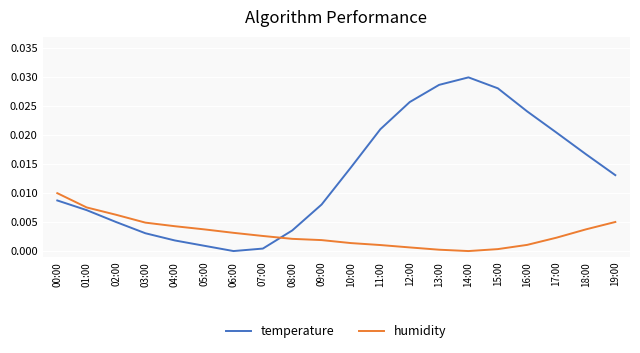

How many positive values does the temperature series have?

19